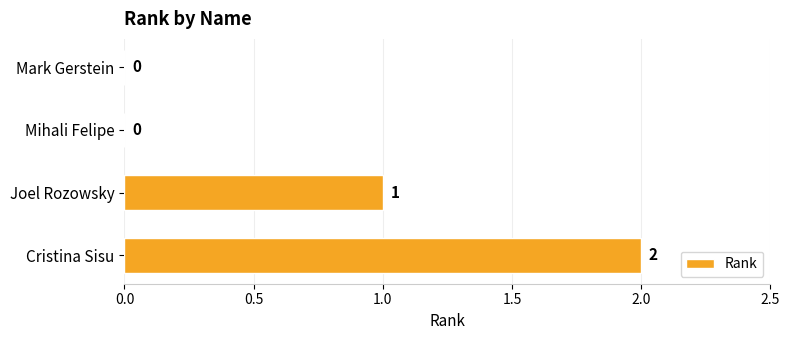

Count the number of data series in this chart.

1